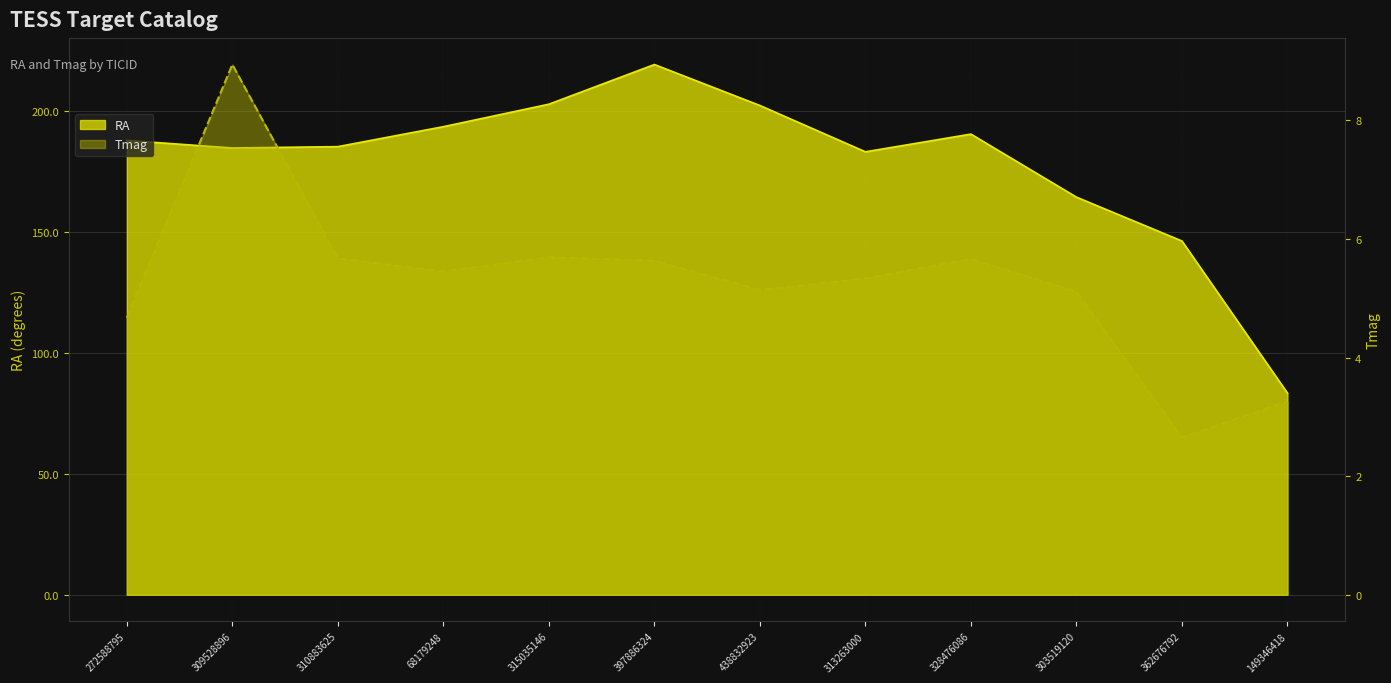

What is the difference between the maximum and minimum values in the Tmag series?

6.3